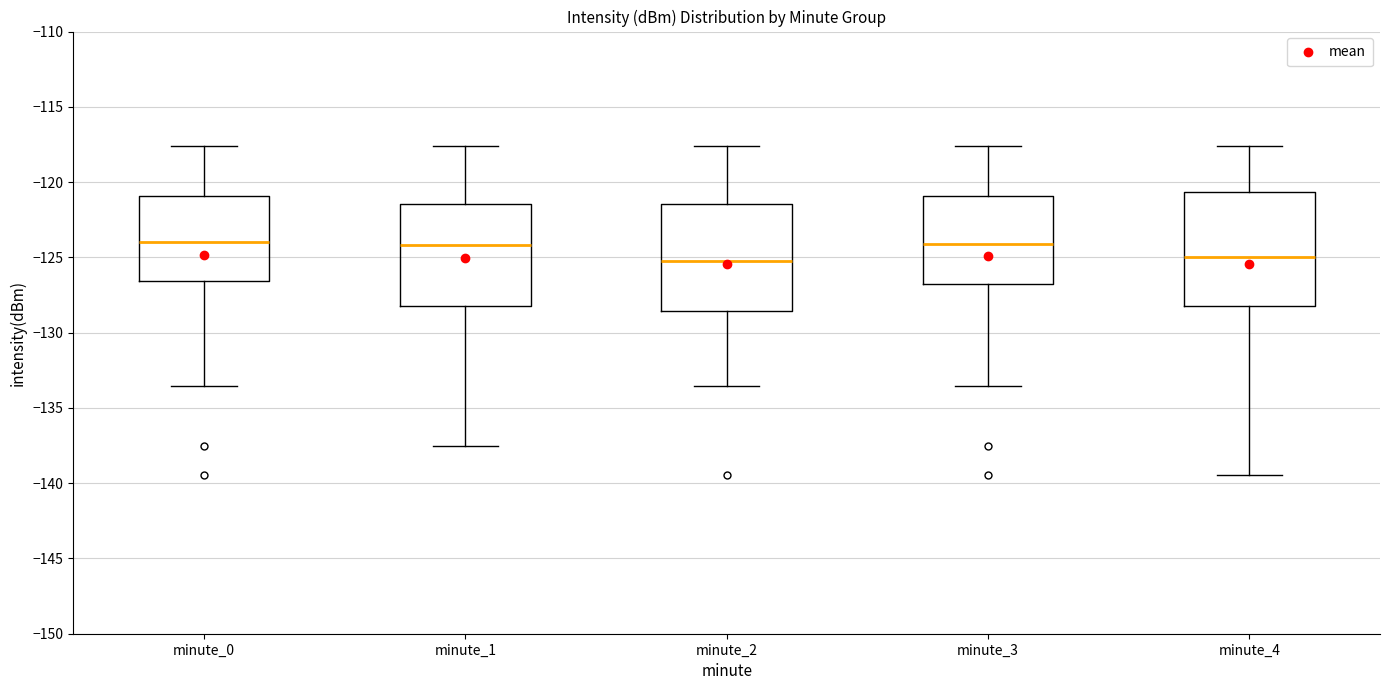

Reading left to right, transcribe this box plot: for each box, give where its median line is, the range the box spans, and where its two whiskers end, as read against the y-axis. The values are not printed on the chart, so give them approximately, as read against the axis.

minute_0: median -124.0, box -126.5 to -121.0, whiskers -133.5 to -117.5
minute_1: median -124.0, box -128.0 to -121.5, whiskers -137.5 to -117.5
minute_2: median -125.0, box -128.5 to -121.5, whiskers -133.5 to -117.5
minute_3: median -124.0, box -126.5 to -121.0, whiskers -133.5 to -117.5
minute_4: median -125.0, box -128.0 to -120.5, whiskers -139.5 to -117.5